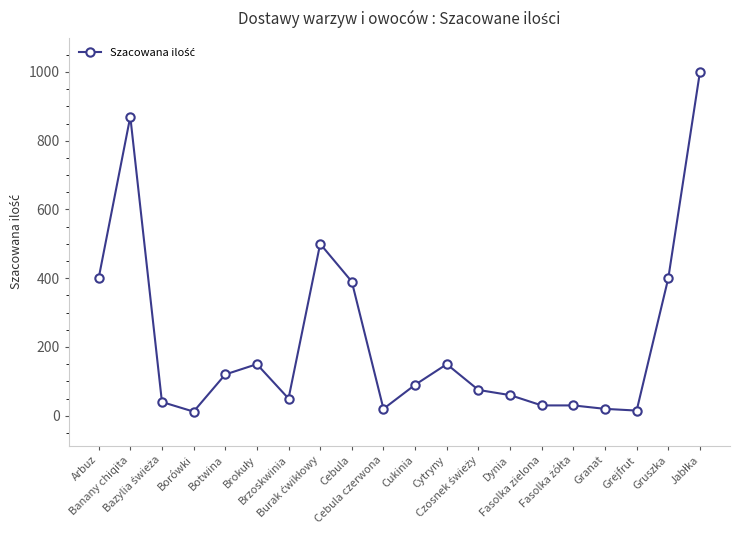

Which has a higher value, Botwina or Fasolka zielona?

Botwina